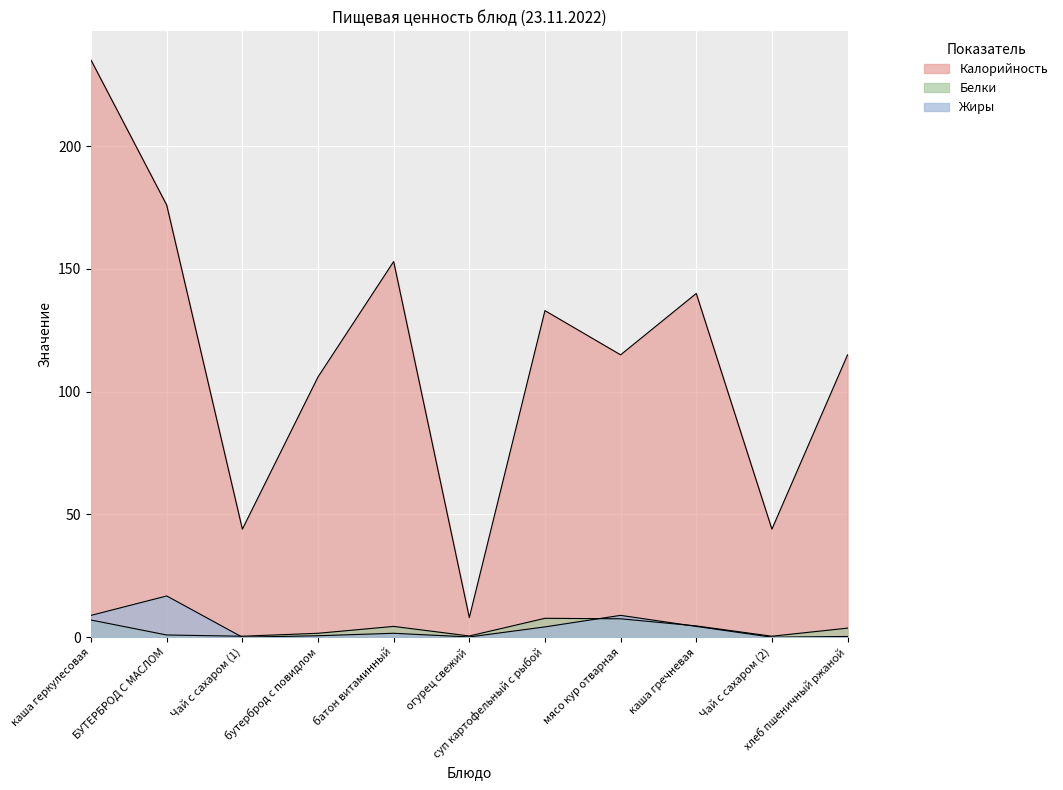

What is the total value across all series at БУТЕРБРОД С МАСЛОМ?

193.7